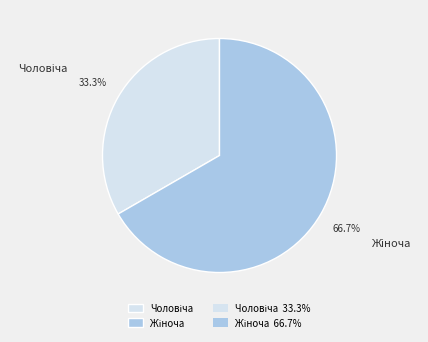

Is there any slice that represents more than half of the pie?

Yes